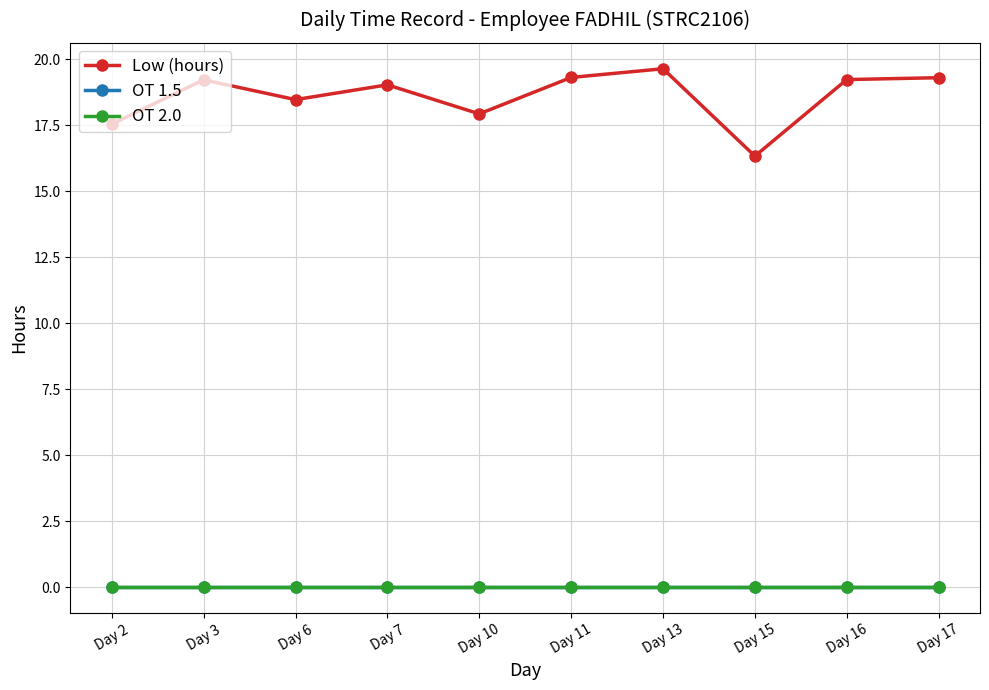

List the labels in order of Low (hours) value, smallest first.

Day 15, Day 2, Day 10, Day 6, Day 7, Day 3, Day 16, Day 17, Day 11, Day 13